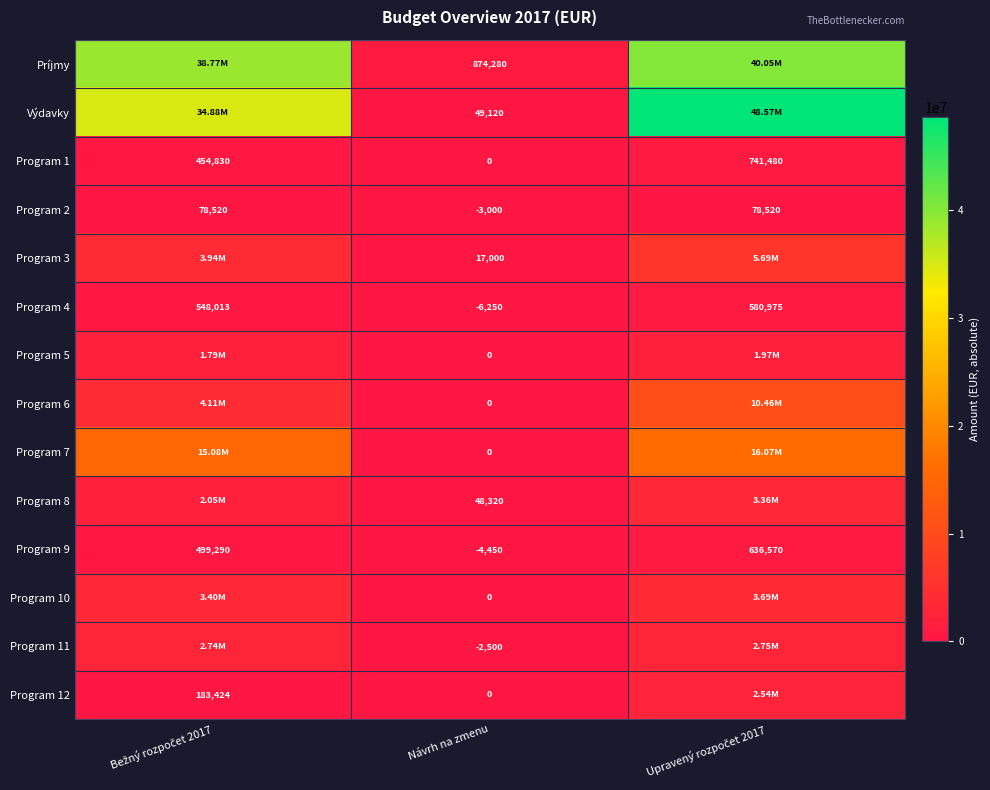

What is the total value across all series at Návrh na zmenu?

972520